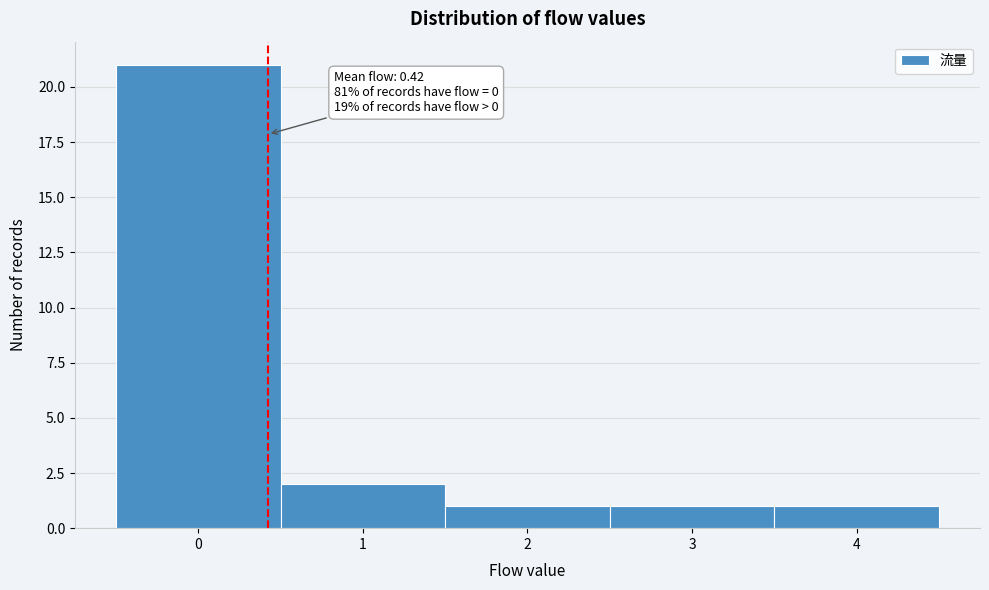

Which range on the x-axis has the tallest bar?

-0.5 to 0.5